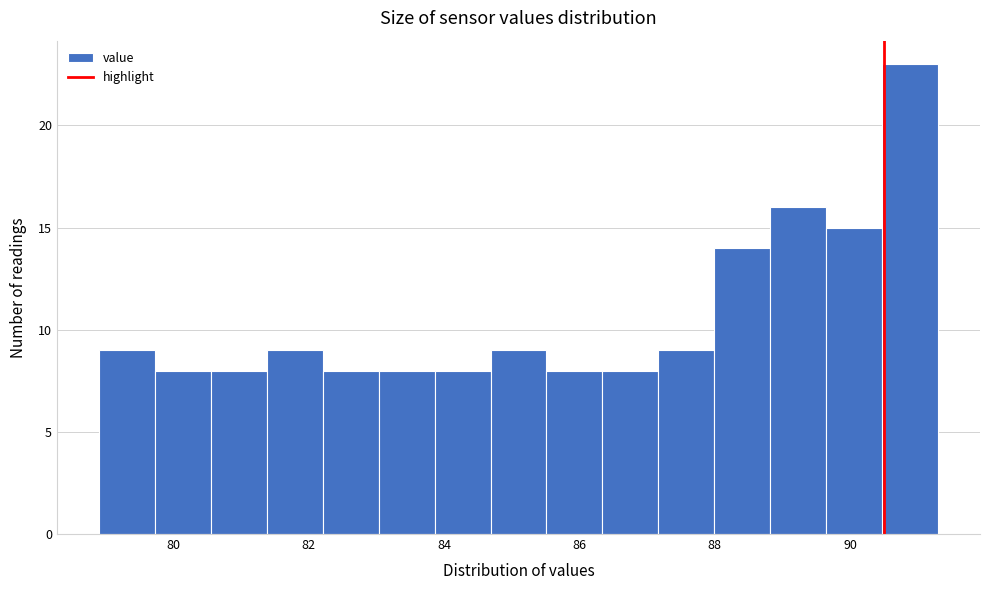

Reading left to right, transcribe this chart: for each bar, give the range it covers on the x-axis and its height. Neither the bar edges nor the heights are printed on the chart, so give them approximately, as read against the axes.

79.0 to 79.8: 9
79.8 to 80.6: 8
80.6 to 81.4: 8
81.4 to 82.2: 9
82.2 to 83.0: 8
83.0 to 83.8: 8
83.8 to 84.6: 8
84.6 to 85.6: 9
85.6 to 86.4: 8
86.4 to 87.2: 8
87.2 to 88.0: 9
88.0 to 88.8: 14
88.8 to 89.6: 16
89.6 to 90.4: 15
90.4 to 91.4: 23